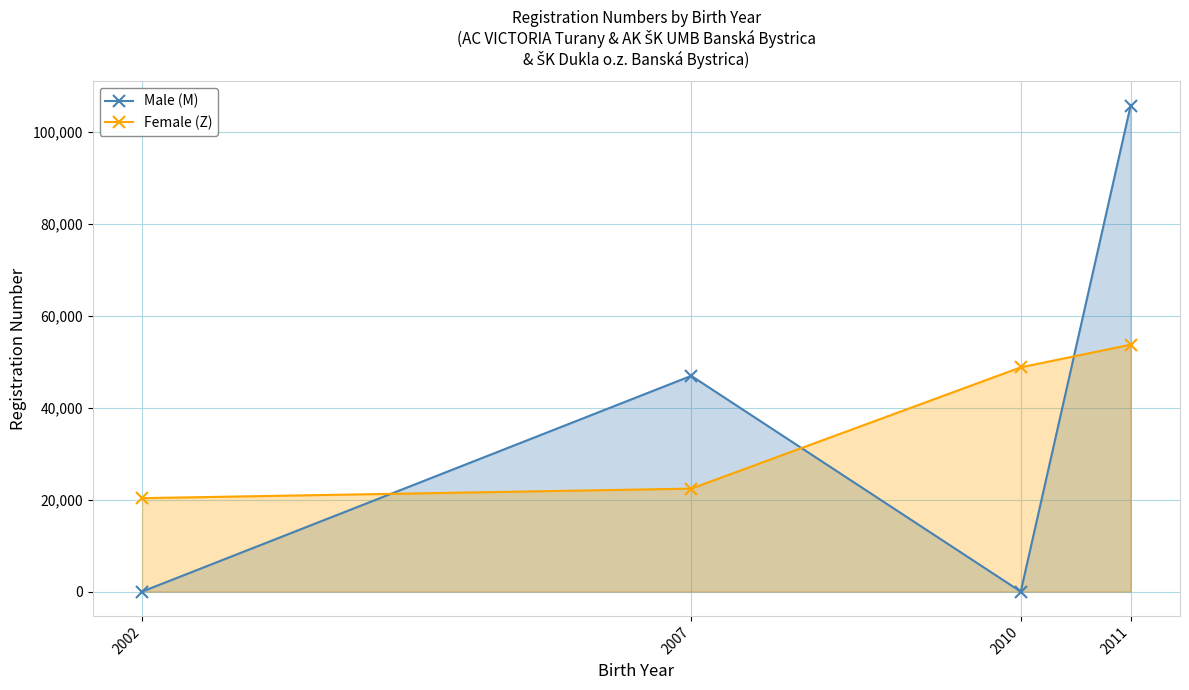

What is the sum of the Male (M) values at 2007 and 2010?

46932